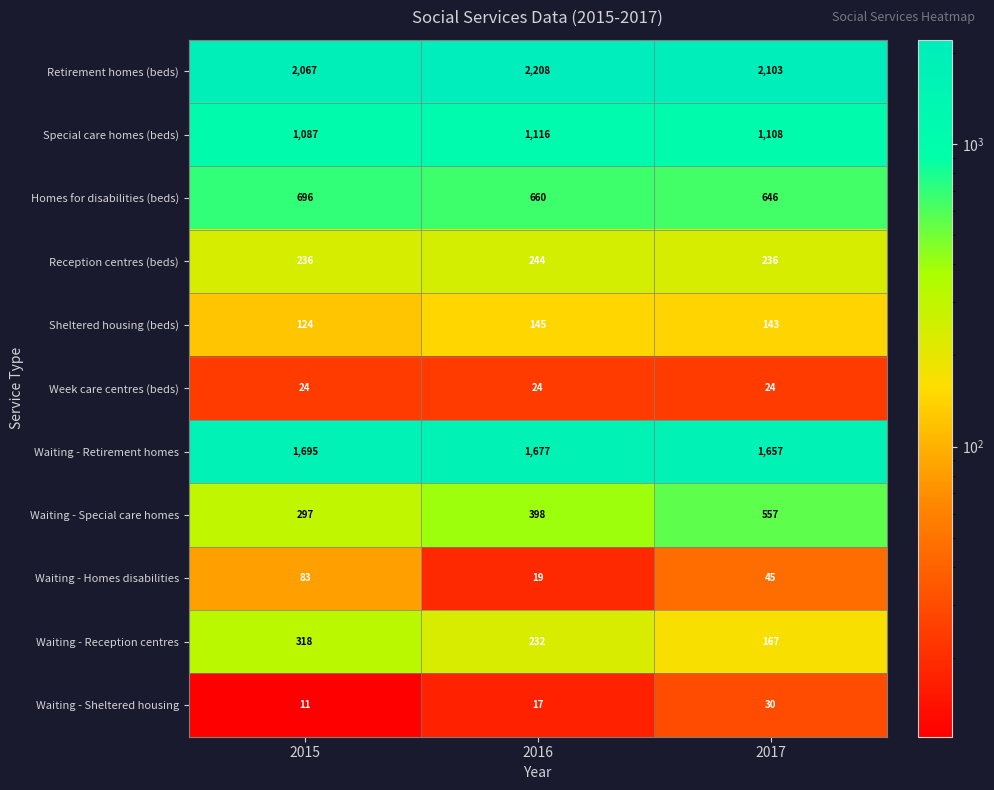

List the series in order of their peak value, highest first.

Retirement homes (beds), Waiting - Retirement homes, Special care homes (beds), Homes for disabilities (beds), Waiting - Special care homes, Waiting - Reception centres, Reception centres (beds), Sheltered housing (beds), Waiting - Homes disabilities, Waiting - Sheltered housing, Week care centres (beds)